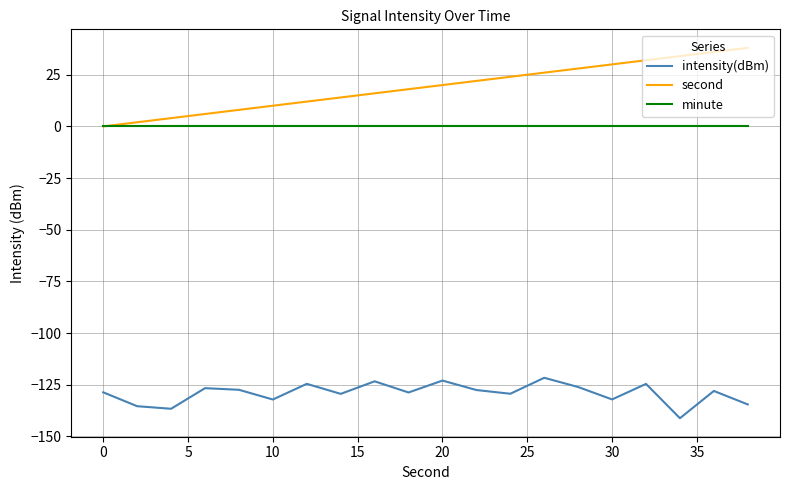

What is the difference between the maximum and minimum values in the intensity(dBm) series?

19.5